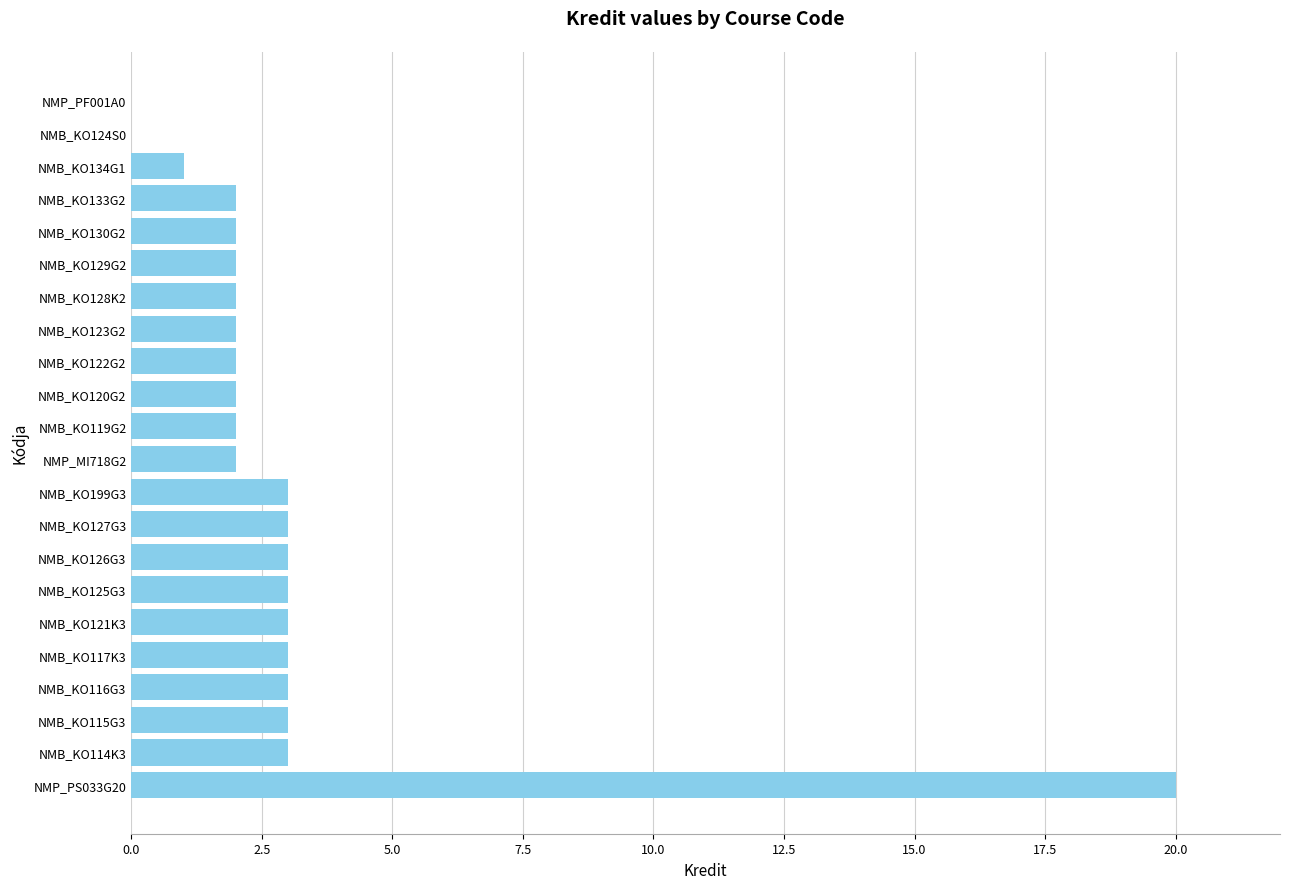

What is the sum of all values?

66